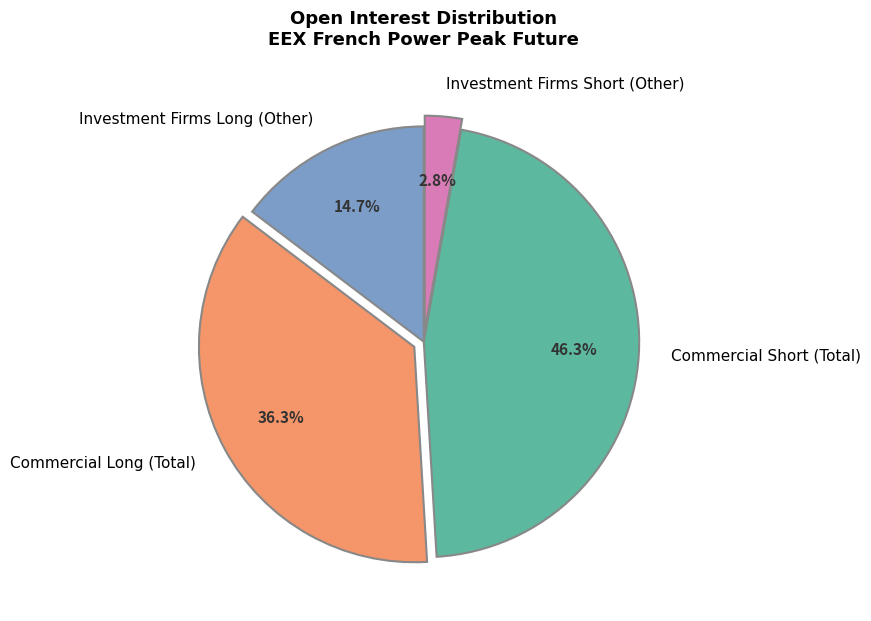

What portion of the pie excludes Investment Firms Long (Other)?

85.3%